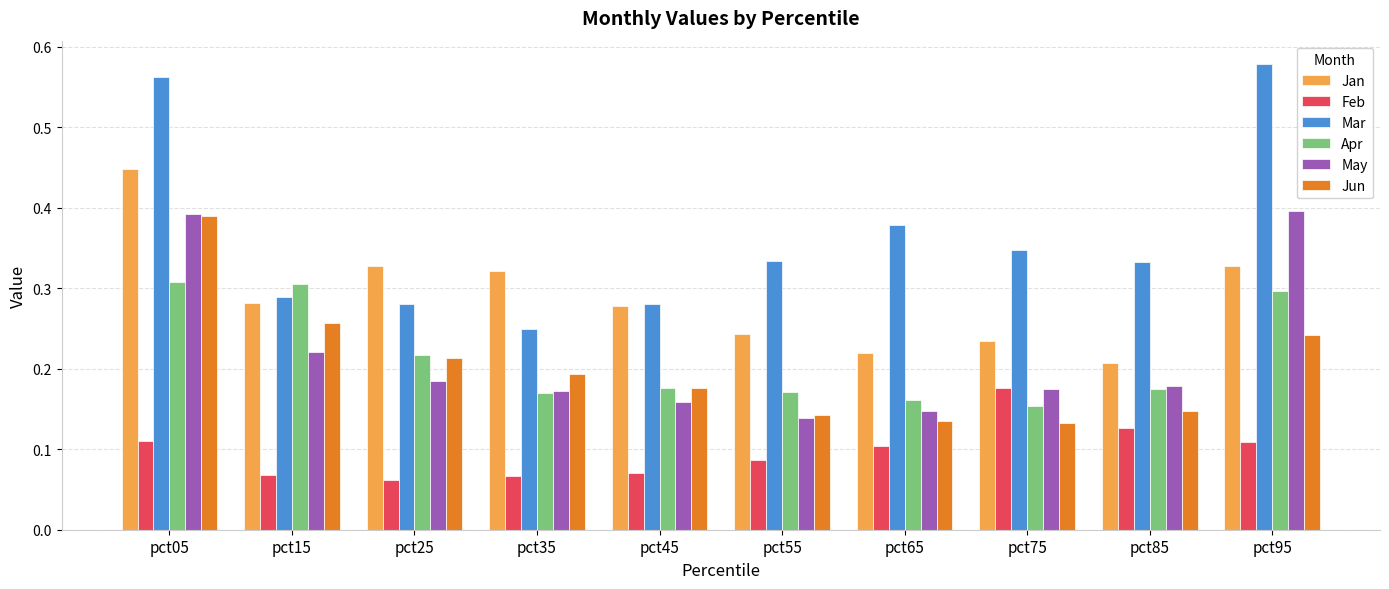

How many Jan values are between 0 and 1?

10